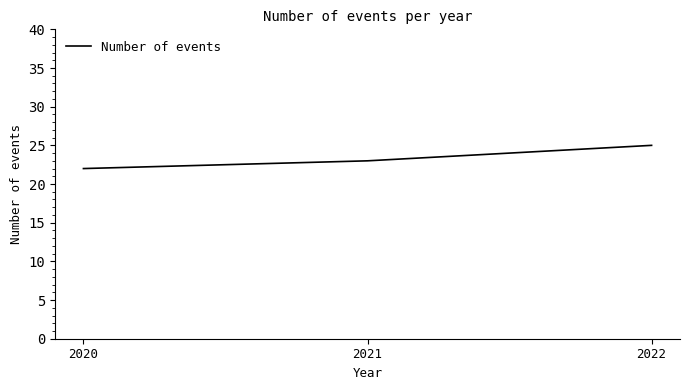

What is the difference between the maximum and minimum values?

3